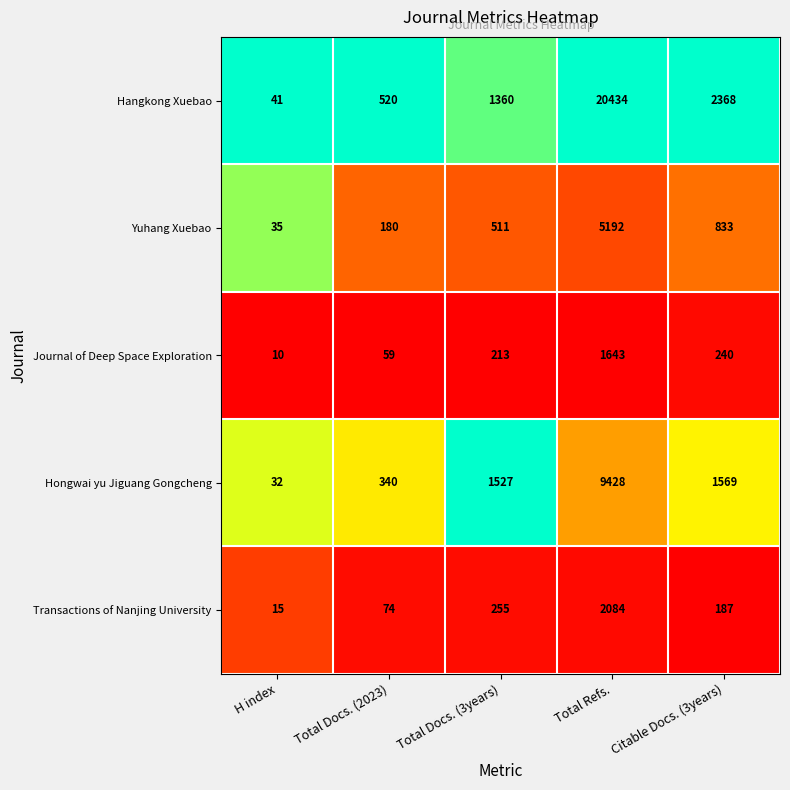

What is the greatest value displayed?

20434